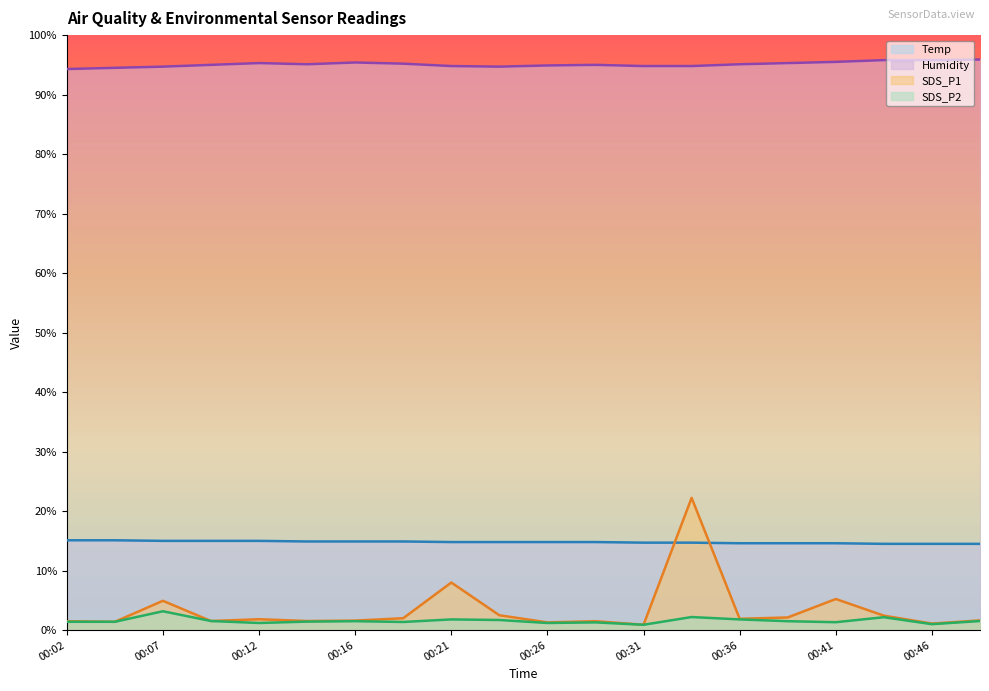

How many series are shown in this chart?

4